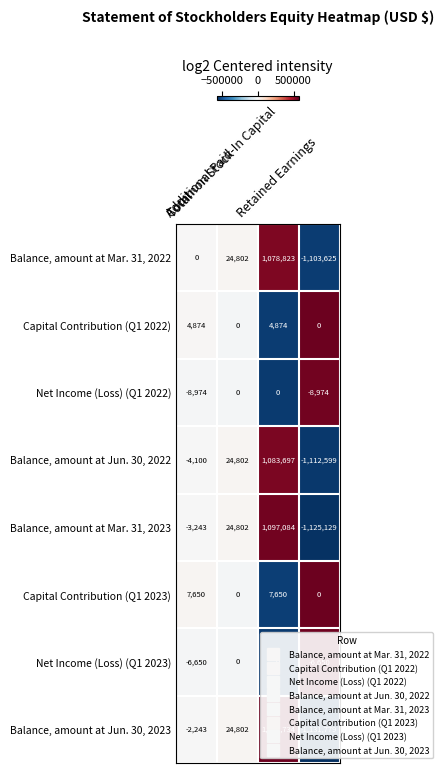

Which series has the largest range (max minus min)?

Balance, amount at Jun. 30, 2023